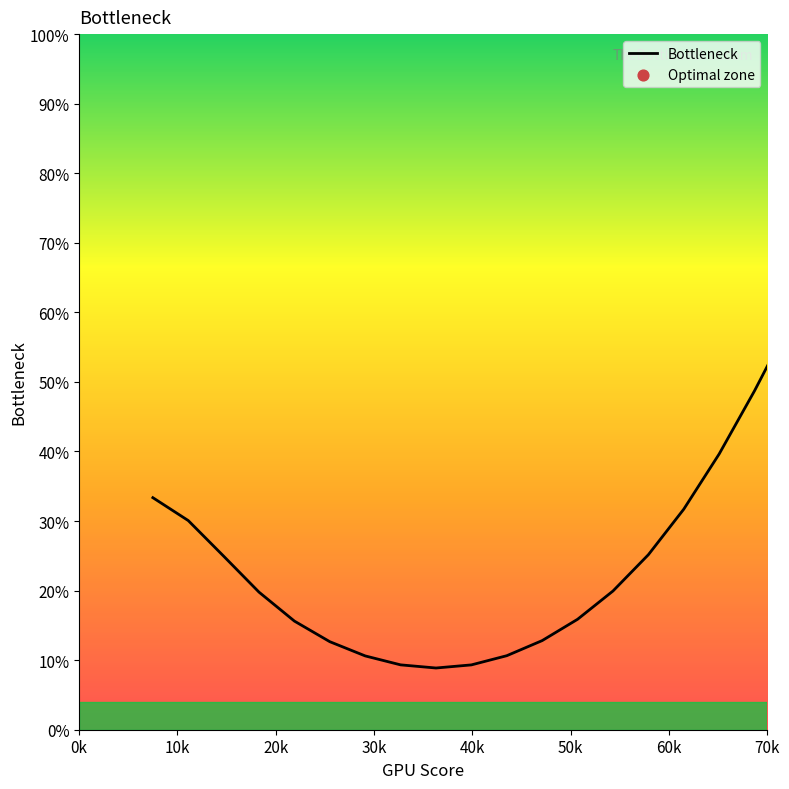

What is the difference between the maximum and minimum values?

91.0